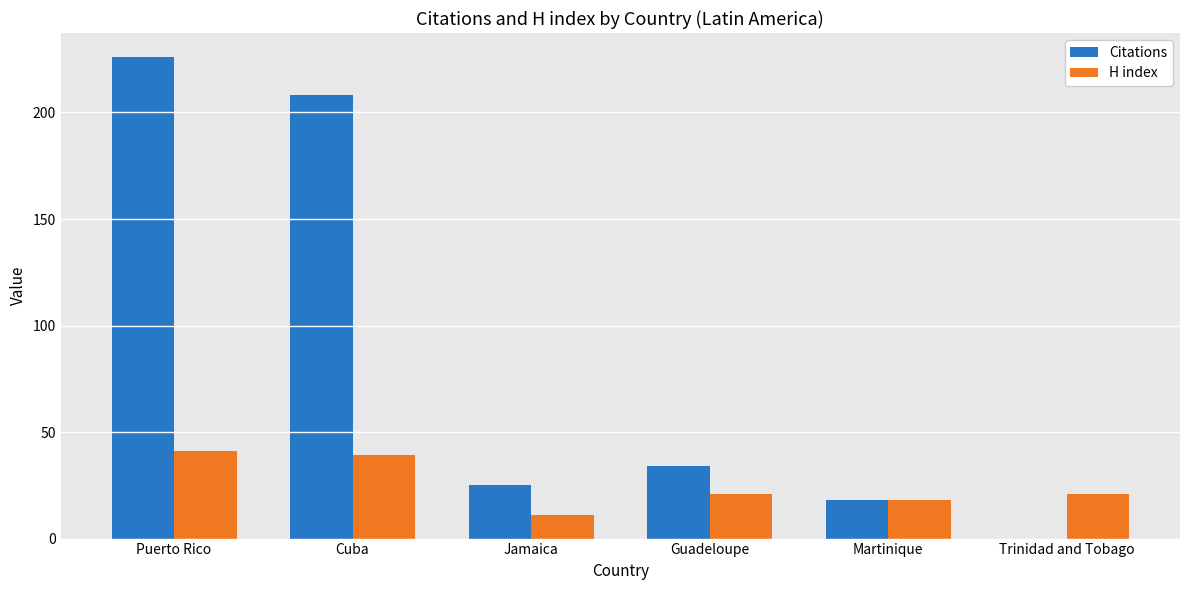

Reading left to right, transcribe all the data shown in this chart.

Citations: Puerto Rico=226	Cuba=208	Jamaica=25	Guadeloupe=34	Martinique=18	Trinidad and Tobago=0
H index: Puerto Rico=41	Cuba=39	Jamaica=11	Guadeloupe=21	Martinique=18	Trinidad and Tobago=21